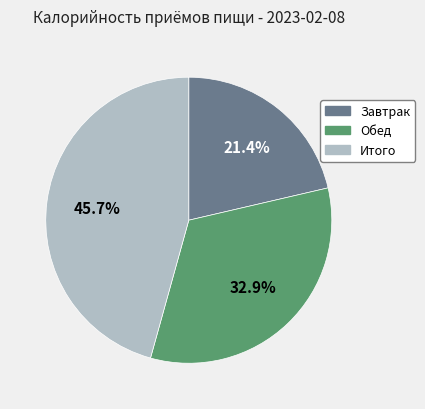

Count the number of slices in the pie.

3